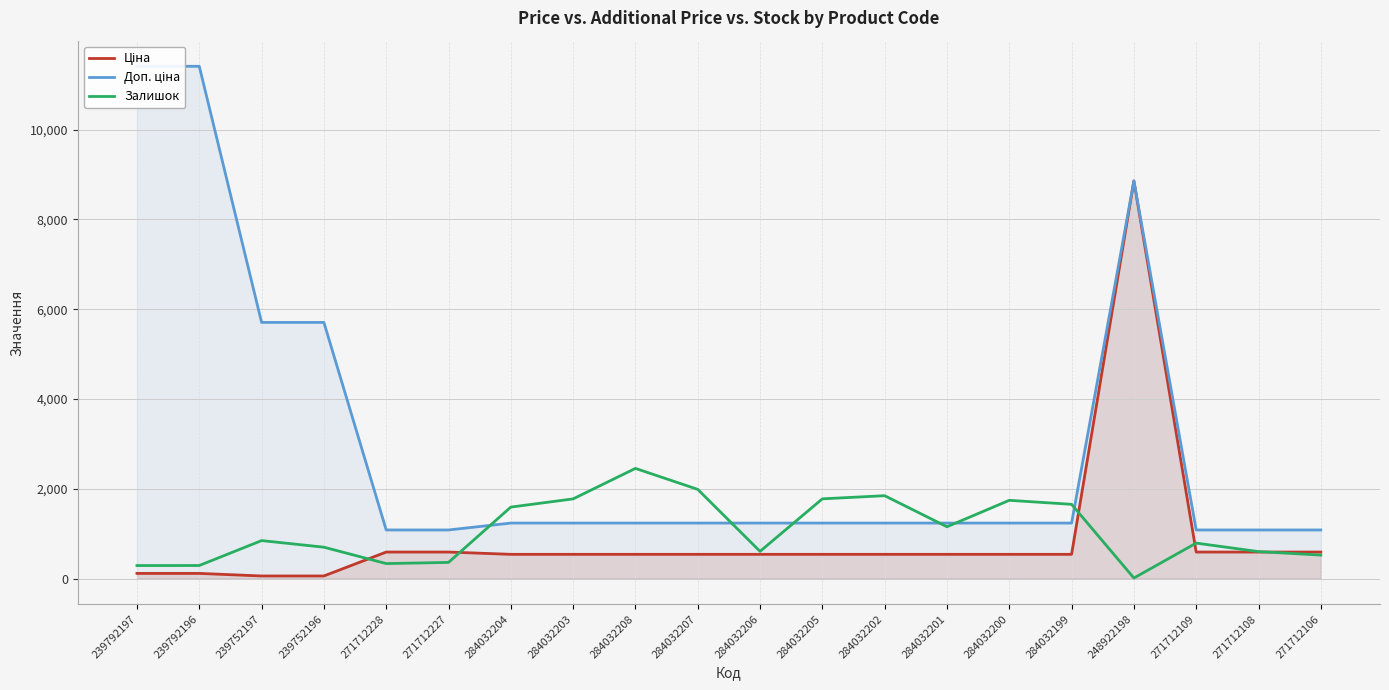

Which has a higher value, 284032207 or 239752196?

284032207